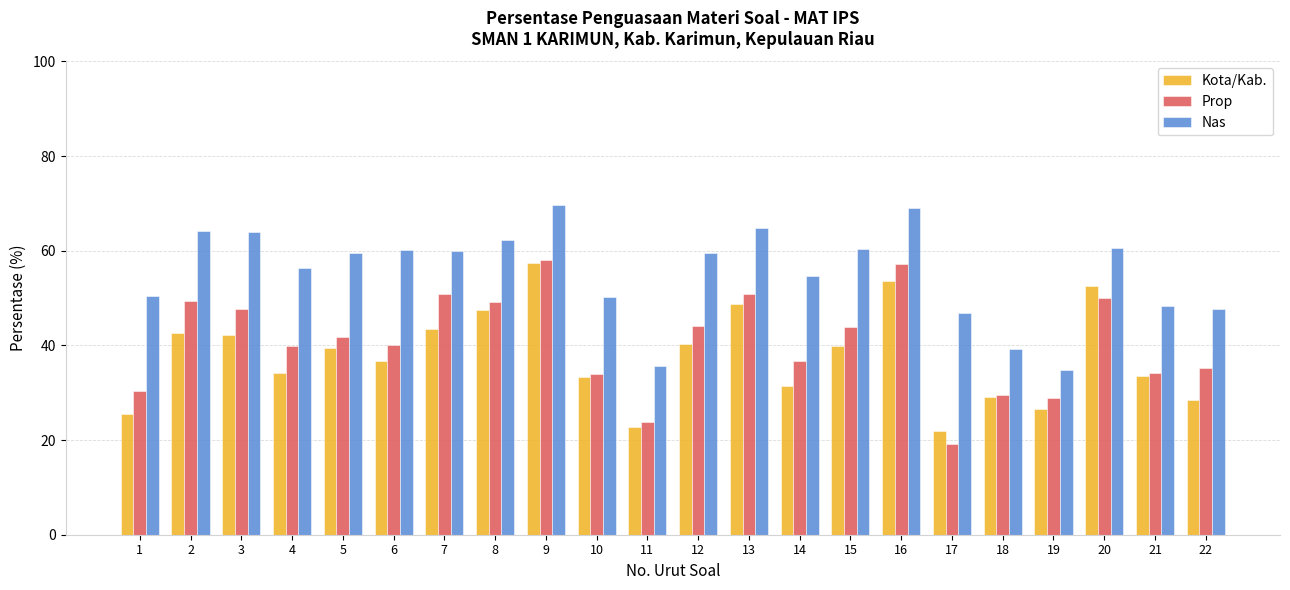

Does the chart contain stacked bars?

No